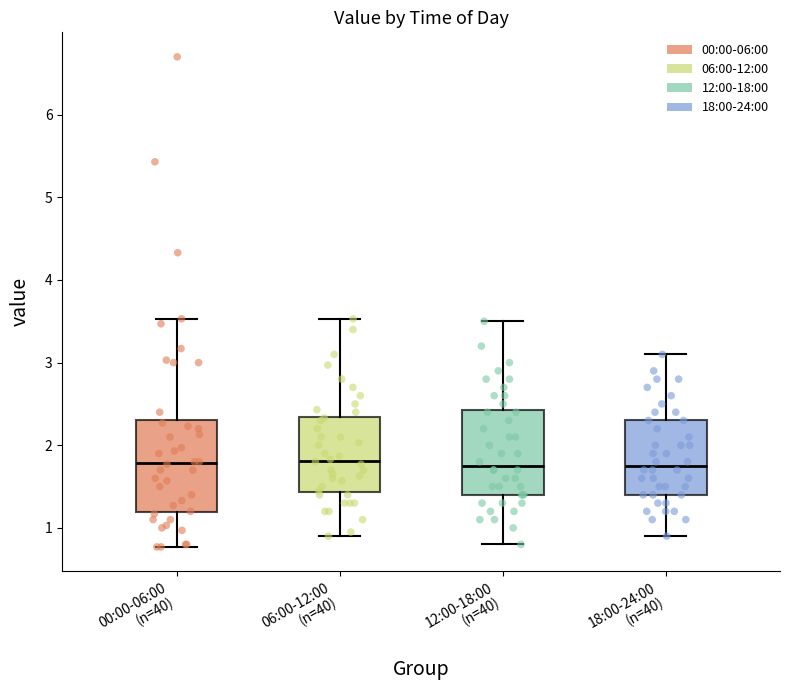

Reading left to right, read every box against the y-axis: the position of its median line, the range the box covers, and the ends of its whiskers. The values are not printed on the chart, so give them approximately, as read against the axis.

00:00-06:00 (n=40): median 1.8, box 1.2 to 2.3, whiskers 0.8 to 3.5
06:00-12:00 (n=40): median 1.8, box 1.4 to 2.3, whiskers 0.9 to 3.5
12:00-18:00 (n=40): median 1.8, box 1.4 to 2.4, whiskers 0.8 to 3.5
18:00-24:00 (n=40): median 1.8, box 1.4 to 2.3, whiskers 0.9 to 3.1